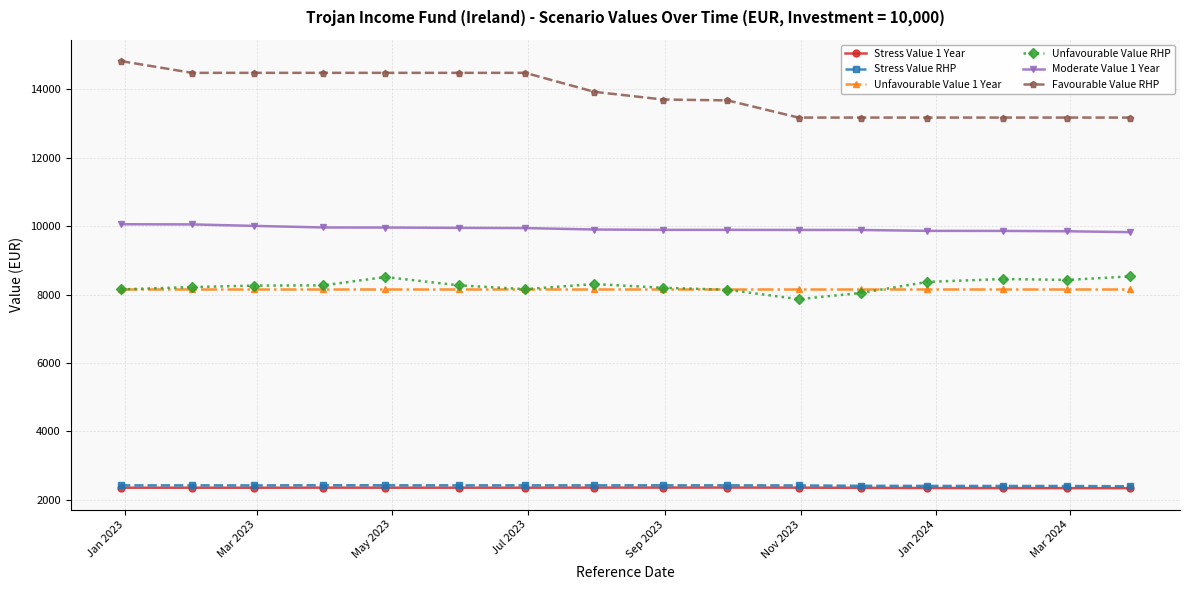

What is the lowest value of the Unfavourable Value RHP series?

7865.7